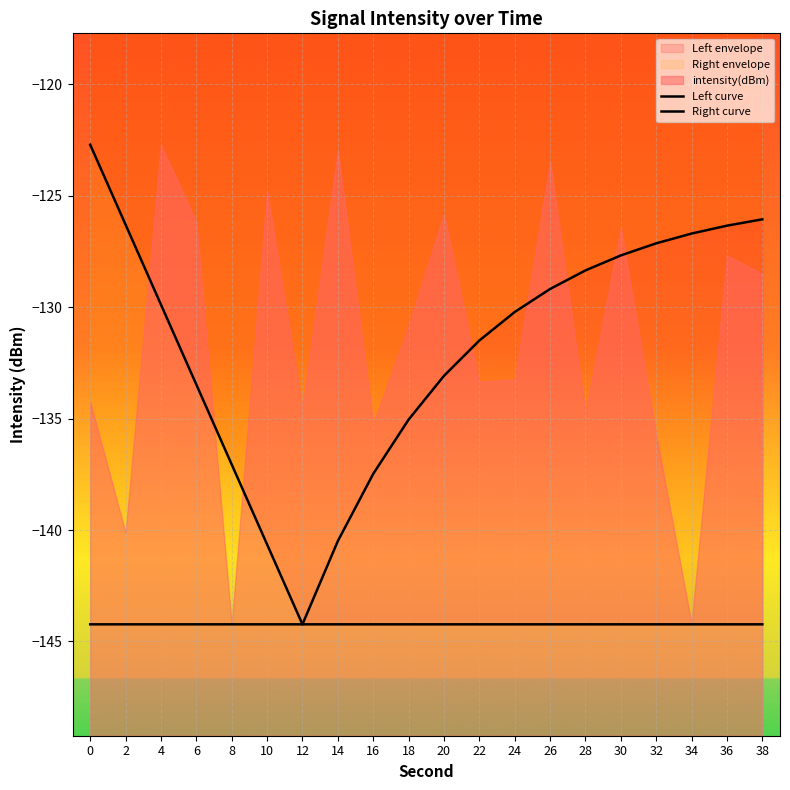

Reading left to right, extract all data points from this chart.

Left curve: 0=-122.7	2=-126.3	4=-129.9	6=-133.5	8=-137.1	10=-140.6	12=-144.2	14=-144.2	16=-144.2	18=-144.2	20=-144.2	22=-144.2	24=-144.2	26=-144.2	28=-144.2	30=-144.2	32=-144.2	34=-144.2	36=-144.2	38=-144.2
Right curve: 0=-144.2	2=-144.2	4=-144.2	6=-144.2	8=-144.2	10=-144.2	12=-144.2	14=-140.5	16=-137.5	18=-135.0	20=-133.1	22=-131.5	24=-130.2	26=-129.2	28=-128.3	30=-127.7	32=-127.1	34=-126.7	36=-126.3	38=-126.1